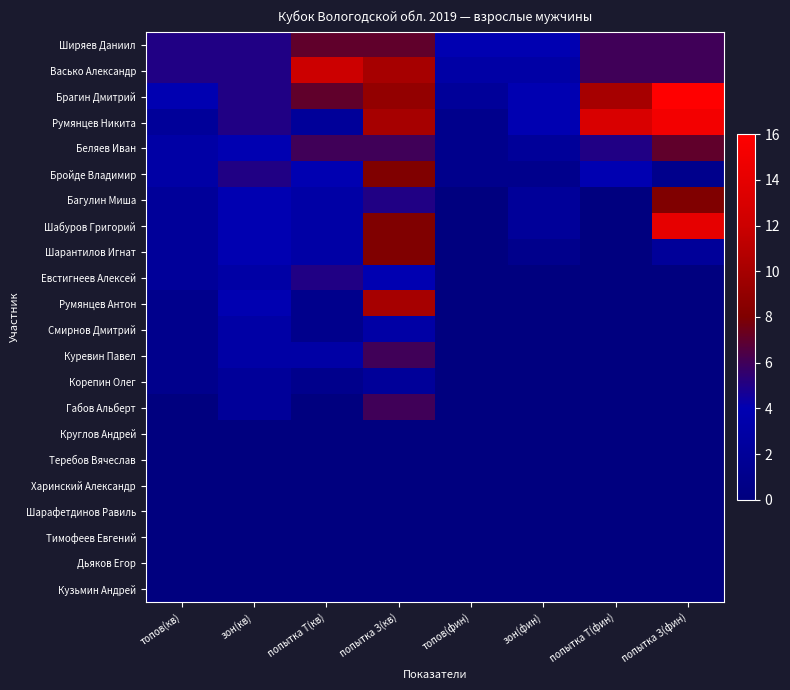

Reading left to right, what are all the values shown in this chart?

Ширяев Даниил: топов(кв)=5	зон(кв)=5	попытка Т(кв)=7	попытка З(кв)=7	топов(фин)=4	зон(фин)=4	попытка Т(фин)=6	попытка З(фин)=6
Васько Александр: топов(кв)=5	зон(кв)=5	попытка Т(кв)=12	попытка З(кв)=10	топов(фин)=3	зон(фин)=3	попытка Т(фин)=6	попытка З(фин)=6
Брагин Дмитрий: топов(кв)=4	зон(кв)=5	попытка Т(кв)=7	попытка З(кв)=9	топов(фин)=2	зон(фин)=4	попытка Т(фин)=10	попытка З(фин)=16
Румянцев Никита: топов(кв)=2	зон(кв)=5	попытка Т(кв)=2	попытка З(кв)=10	топов(фин)=1	зон(фин)=4	попытка Т(фин)=13	попытка З(фин)=15
Беляев Иван: топов(кв)=3	зон(кв)=4	попытка Т(кв)=6	попытка З(кв)=6	топов(фин)=1	зон(фин)=2	попытка Т(фин)=5	попытка З(фин)=7
Бройде Владимир: топов(кв)=3	зон(кв)=5	попытка Т(кв)=4	попытка З(кв)=8	топов(фин)=1	зон(фин)=1	попытка Т(фин)=4	попытка З(фин)=1
Багулин Миша: топов(кв)=2	зон(кв)=4	попытка Т(кв)=3	попытка З(кв)=5	топов(фин)=0	зон(фин)=2	попытка Т(фин)=0	попытка З(фин)=8
Шабуров Григорий: топов(кв)=2	зон(кв)=4	попытка Т(кв)=3	попытка З(кв)=8	топов(фин)=0	зон(фин)=2	попытка Т(фин)=0	попытка З(фин)=14
Шарантилов Игнат: топов(кв)=2	зон(кв)=4	попытка Т(кв)=3	попытка З(кв)=8	топов(фин)=0	зон(фин)=1	попытка Т(фин)=0	попытка З(фин)=2
Евстигнеев Алексей: топов(кв)=2	зон(кв)=3	попытка Т(кв)=5	попытка З(кв)=4	топов(фин)=0	зон(фин)=0	попытка Т(фин)=0	попытка З(фин)=0
Румянцев Антон: топов(кв)=1	зон(кв)=4	попытка Т(кв)=1	попытка З(кв)=10	топов(фин)=0	зон(фин)=0	попытка Т(фин)=0	попытка З(фин)=0
Смирнов Дмитрий: топов(кв)=1	зон(кв)=3	попытка Т(кв)=1	попытка З(кв)=3	топов(фин)=0	зон(фин)=0	попытка Т(фин)=0	попытка З(фин)=0
Куревин Павел: топов(кв)=1	зон(кв)=3	попытка Т(кв)=3	попытка З(кв)=6	топов(фин)=0	зон(фин)=0	попытка Т(фин)=0	попытка З(фин)=0
Корепин Олег: топов(кв)=1	зон(кв)=2	попытка Т(кв)=1	попытка З(кв)=2	топов(фин)=0	зон(фин)=0	попытка Т(фин)=0	попытка З(фин)=0
Габов Альберт: топов(кв)=0	зон(кв)=2	попытка Т(кв)=0	попытка З(кв)=6	топов(фин)=0	зон(фин)=0	попытка Т(фин)=0	попытка З(фин)=0
Круглов Андрей: топов(кв)=0	зон(кв)=0	попытка Т(кв)=0	попытка З(кв)=0	топов(фин)=0	зон(фин)=0	попытка Т(фин)=0	попытка З(фин)=0
Теребов Вячеслав: топов(кв)=0	зон(кв)=0	попытка Т(кв)=0	попытка З(кв)=0	топов(фин)=0	зон(фин)=0	попытка Т(фин)=0	попытка З(фин)=0
Харинский Александр: топов(кв)=0	зон(кв)=0	попытка Т(кв)=0	попытка З(кв)=0	топов(фин)=0	зон(фин)=0	попытка Т(фин)=0	попытка З(фин)=0
Шарафетдинов Равиль: топов(кв)=0	зон(кв)=0	попытка Т(кв)=0	попытка З(кв)=0	топов(фин)=0	зон(фин)=0	попытка Т(фин)=0	попытка З(фин)=0
Тимофеев Евгений: топов(кв)=0	зон(кв)=0	попытка Т(кв)=0	попытка З(кв)=0	топов(фин)=0	зон(фин)=0	попытка Т(фин)=0	попытка З(фин)=0
Дьяков Егор: топов(кв)=0	зон(кв)=0	попытка Т(кв)=0	попытка З(кв)=0	топов(фин)=0	зон(фин)=0	попытка Т(фин)=0	попытка З(фин)=0
Кузьмин Андрей: топов(кв)=0	зон(кв)=0	попытка Т(кв)=0	попытка З(кв)=0	топов(фин)=0	зон(фин)=0	попытка Т(фин)=0	попытка З(фин)=0